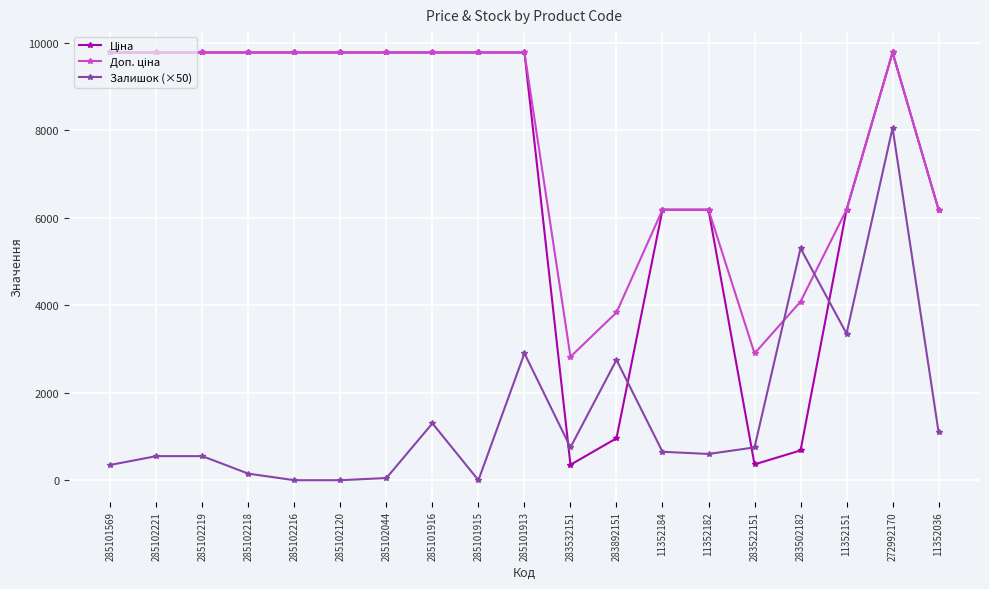

The Залишок (×50) series shows 1300.0 at 285101916. True or false?

True